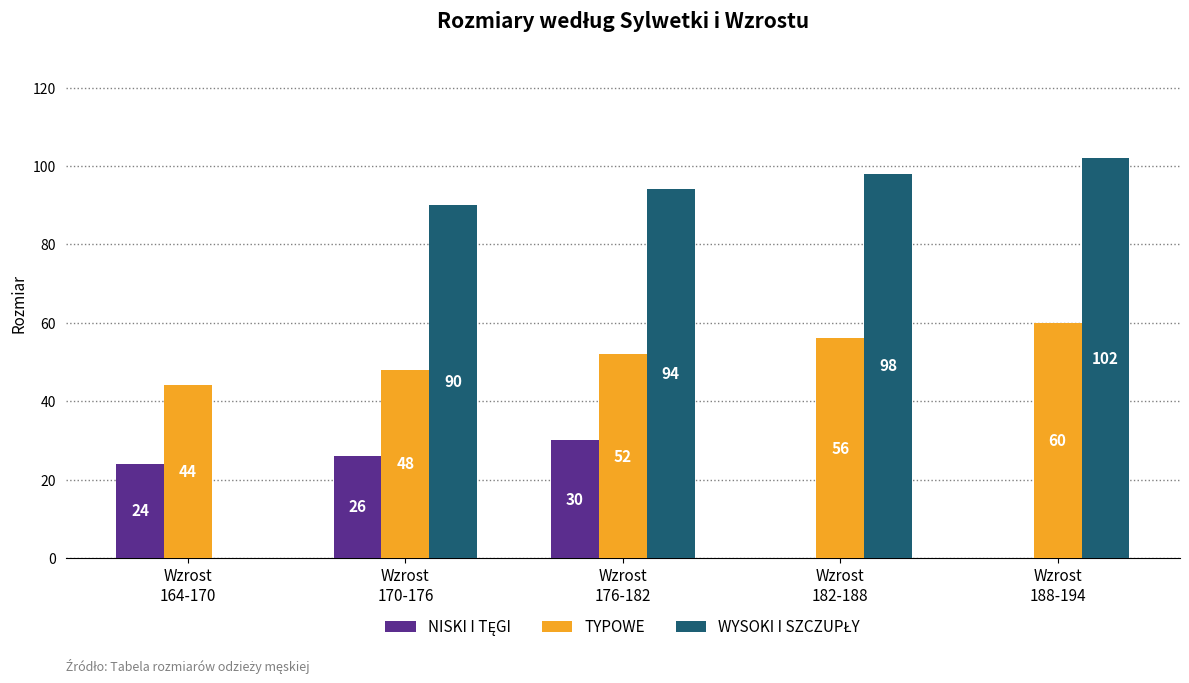

How many TYPOWE values are between 48 and 56?

3